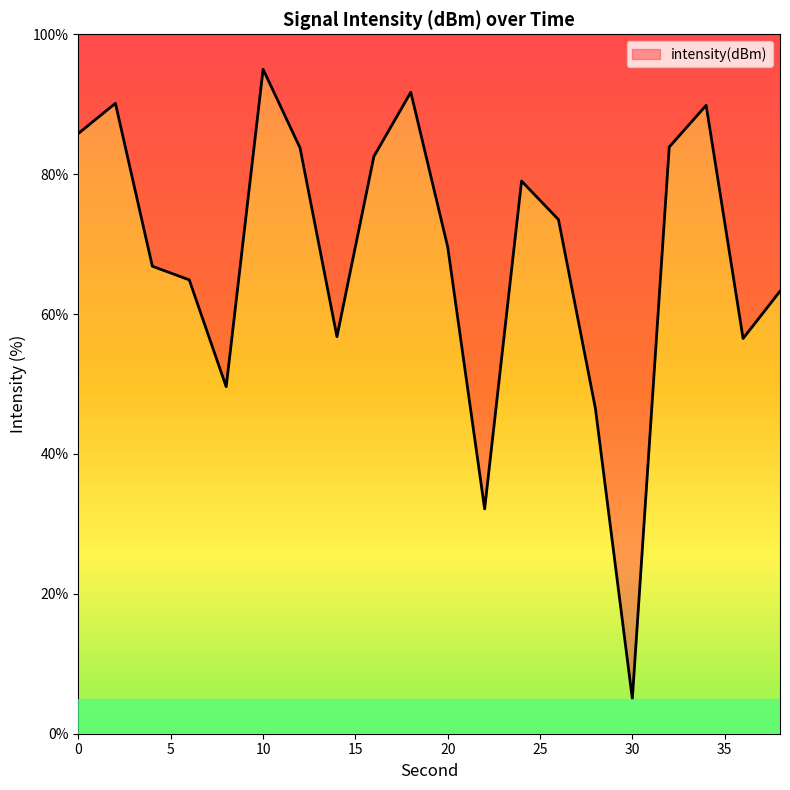

At which category does the chart reach its peak across all series?

10